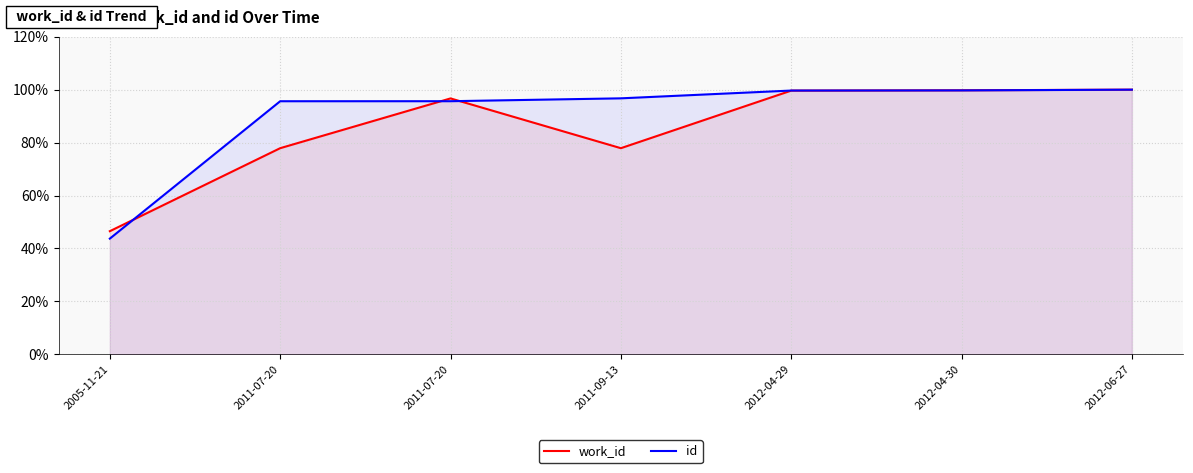

True or false: id has a value of 1.0 at 2011-07-20.

True